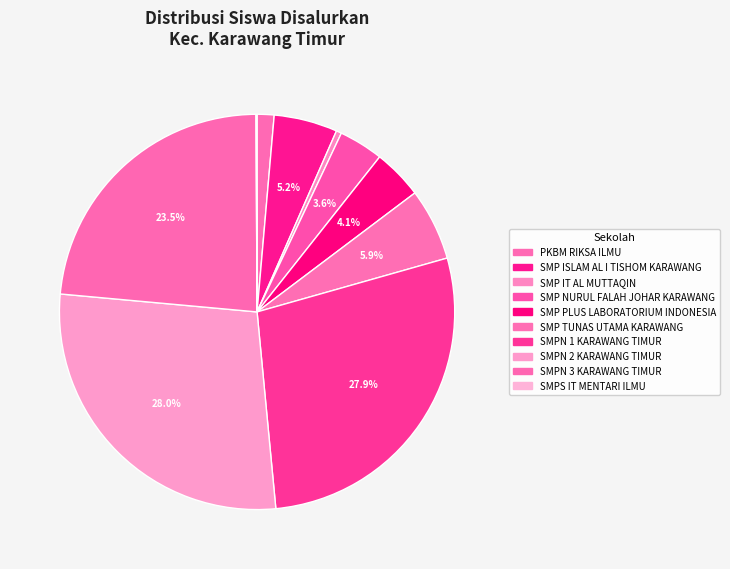

Is it true that SMP NURUL FALAH JOHAR KARAWANG is 12% of the pie?

False